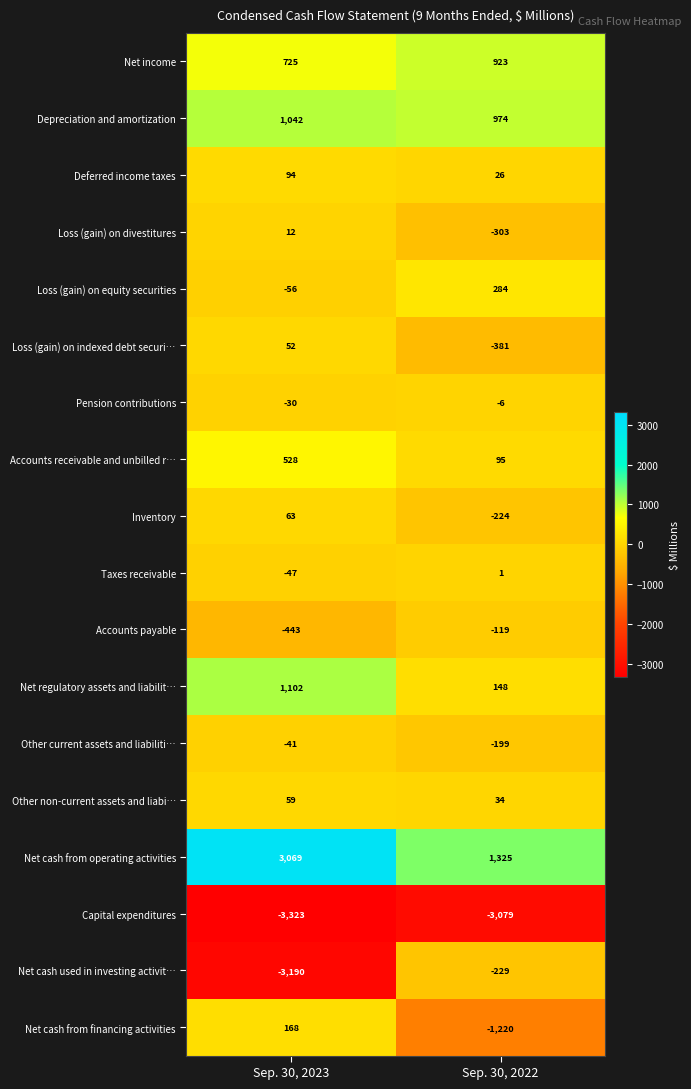

The Deferred income taxes series shows 36 at Sep. 30, 2023. True or false?

False